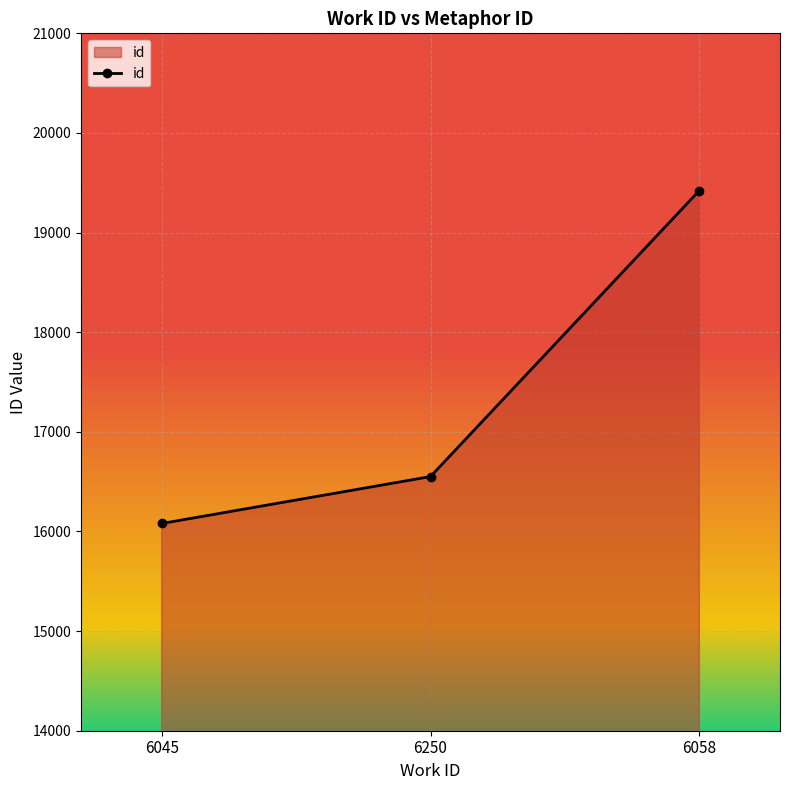

What is the change in value from 6045 to 6058?

+3342